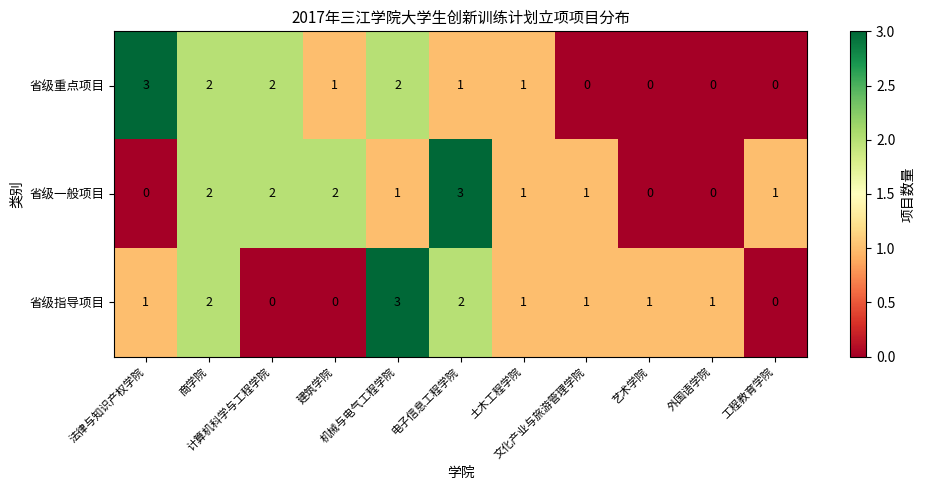

At how many categories does at least one series exceed 0?

11